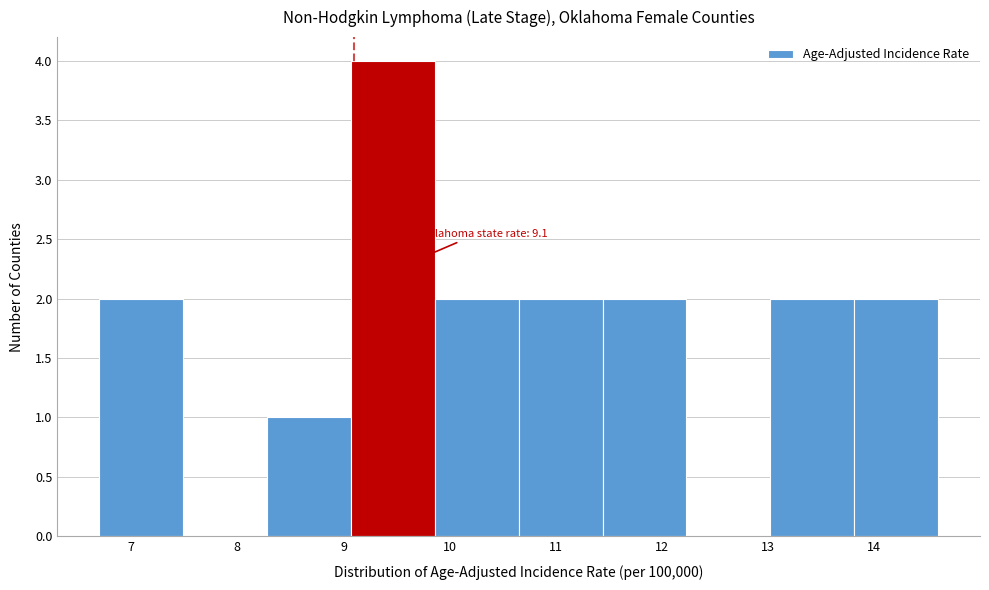

Which range on the x-axis has the tallest bar?

9.07 to 9.86